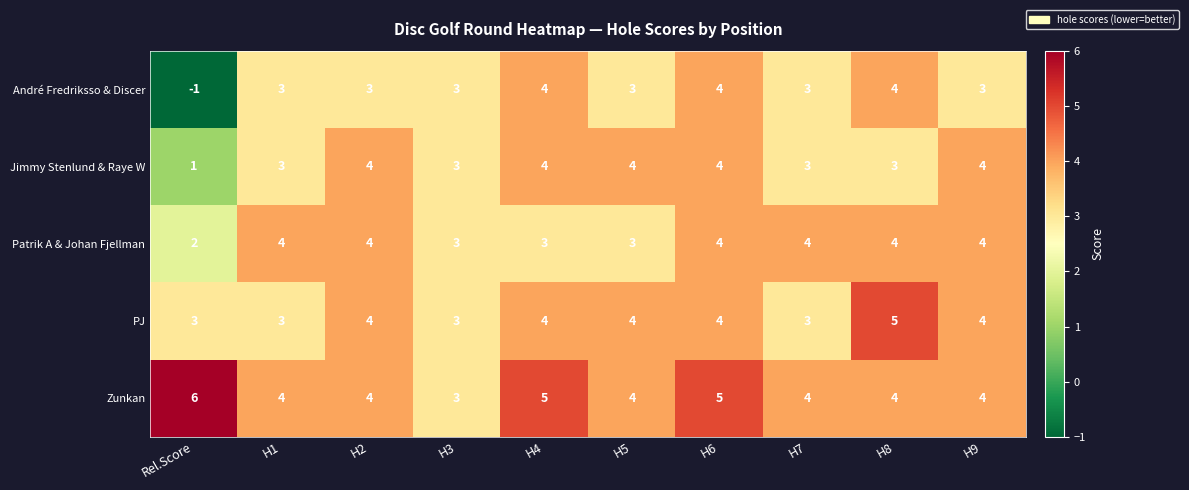

At how many categories does at least one series exceed 0?

10